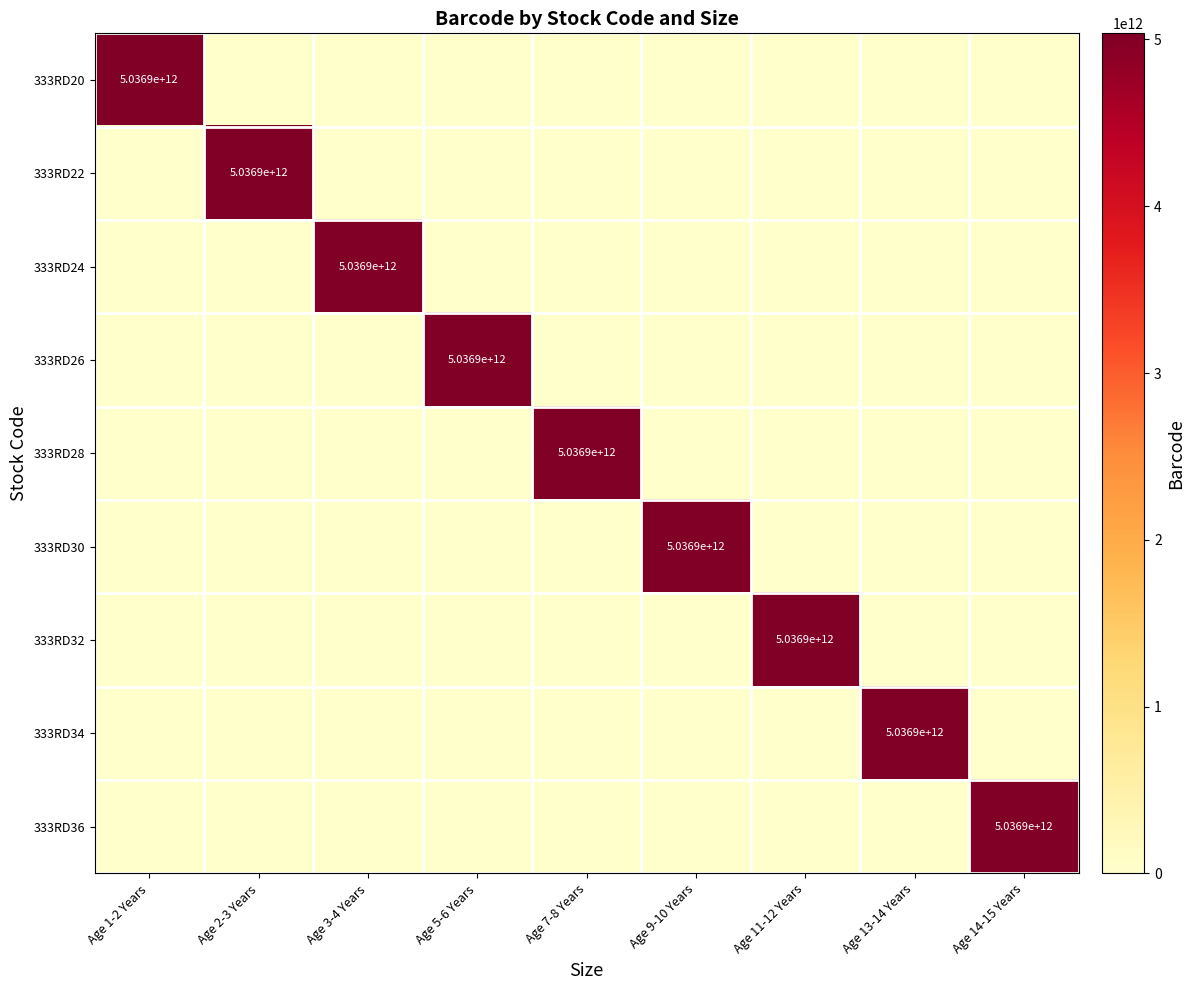

What is the spread (max minus min) of values at Age 5-6 Years?

5036948020942